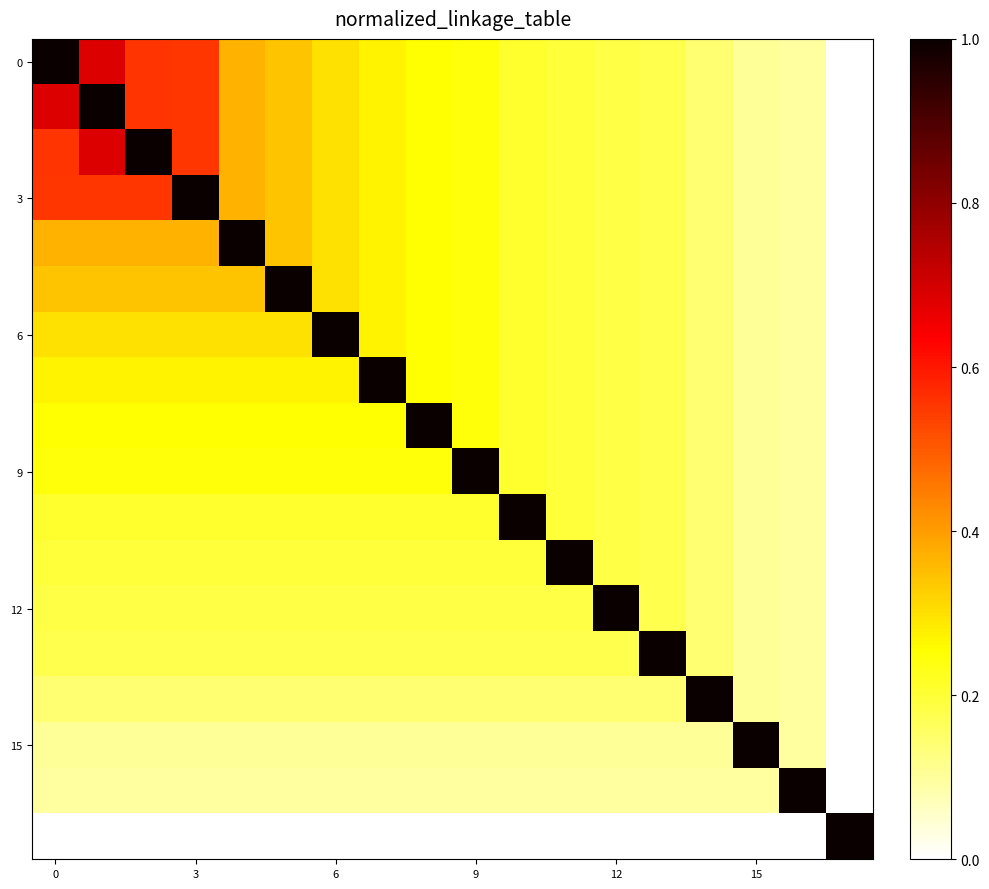

At how many categories does at least one series exceed 0?

18